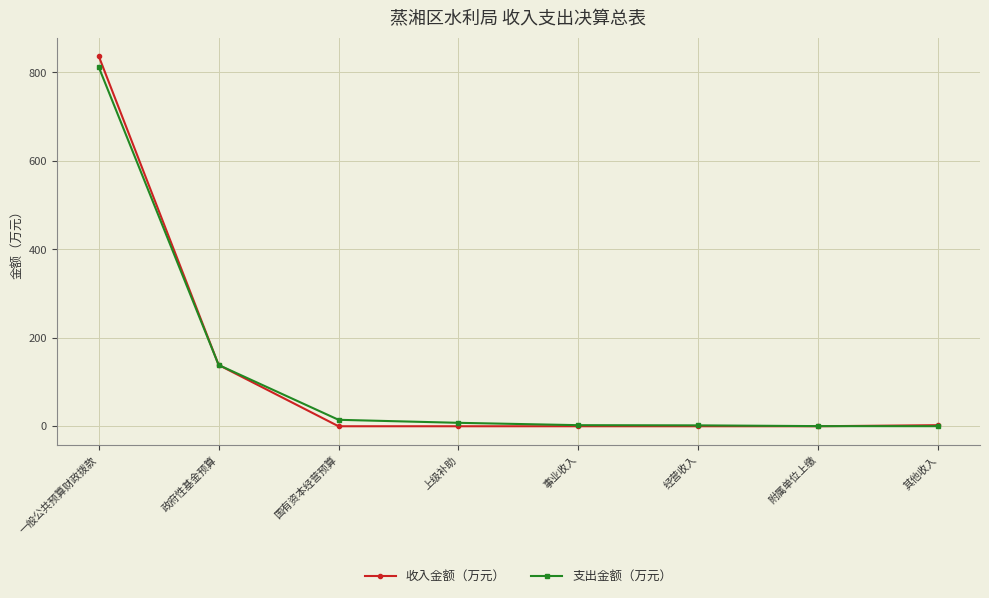

True or false: 收入金额（万元） has a value of 0.0 at 国有资本经营预算.

True